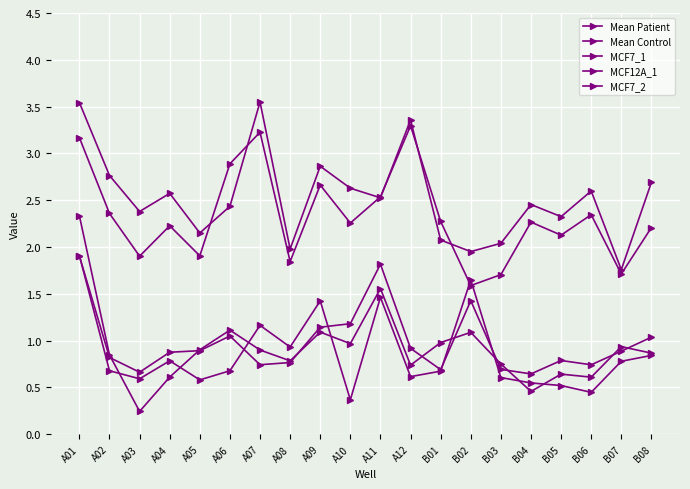

What is the minimum value shown in the chart?

0.2